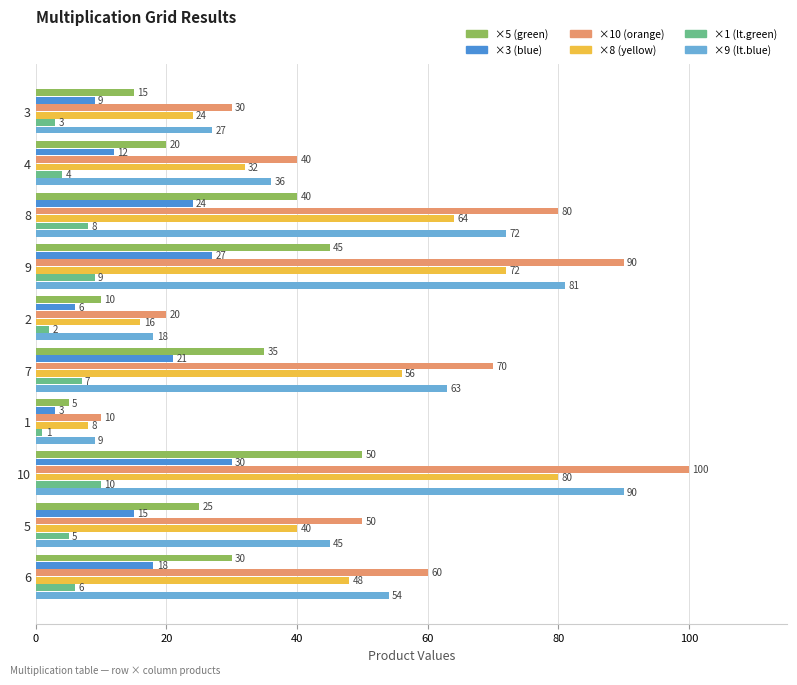

At which category is the sum across all series the highest?

10